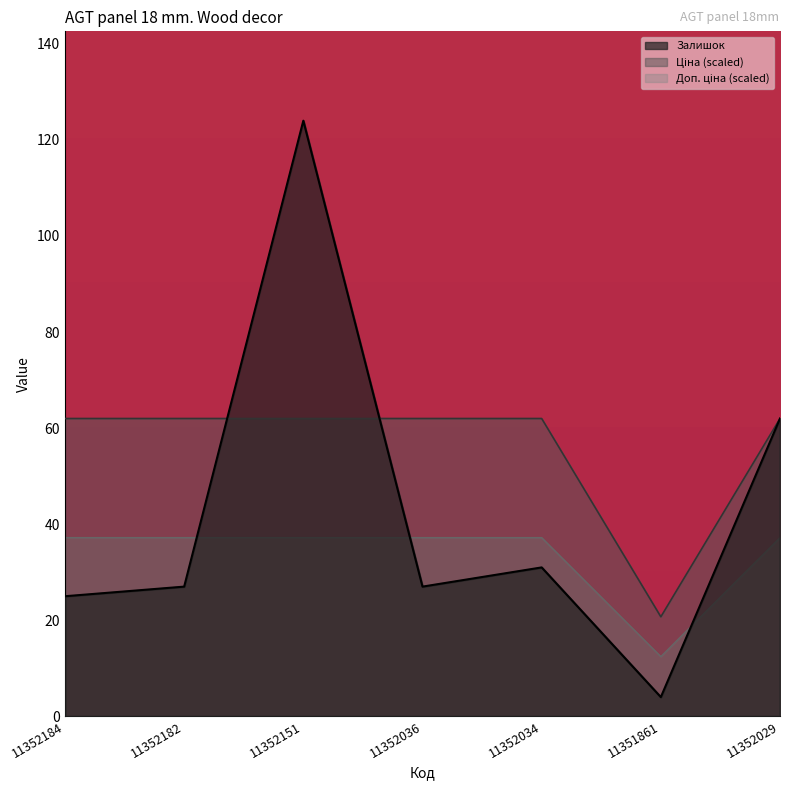

Rank the series by their average value, from lowest to highest.

Доп. ціна, Залишок, Ціна